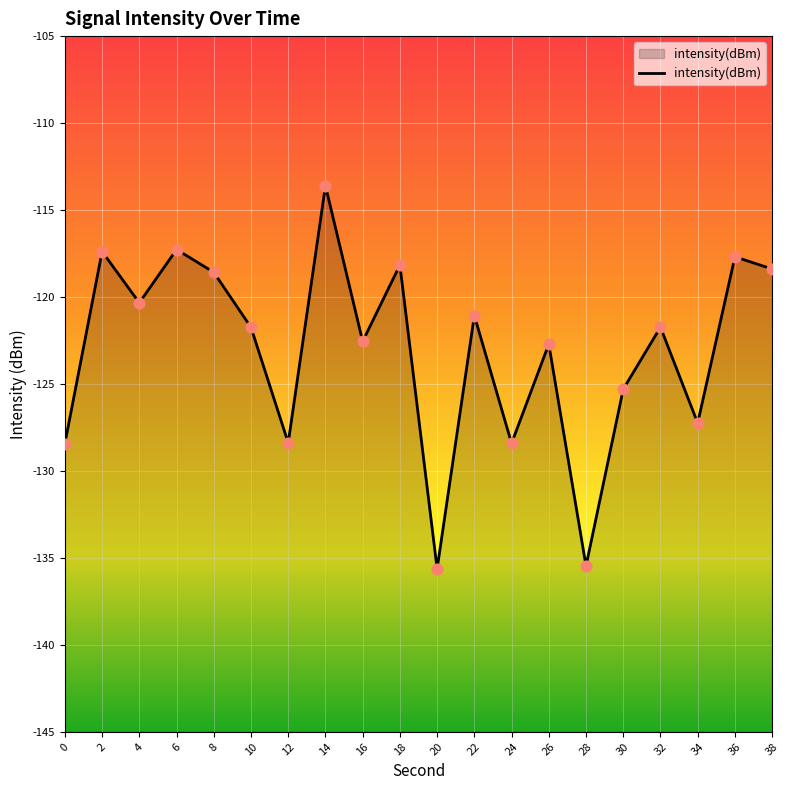

Which has a higher value, 22 or 0?

22